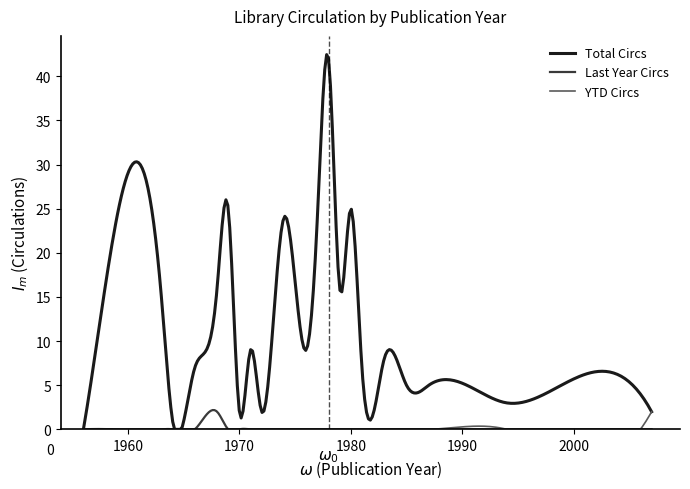

Which series has the largest range (max minus min)?

Total Circs